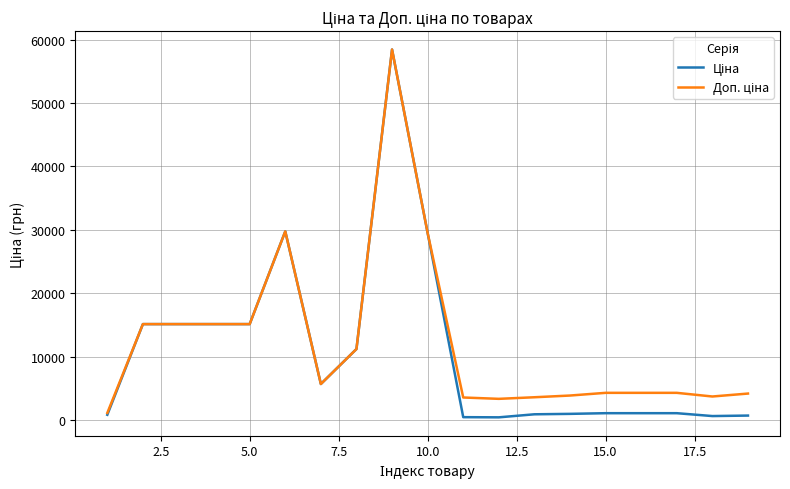

What is the greatest value displayed?

58426.5